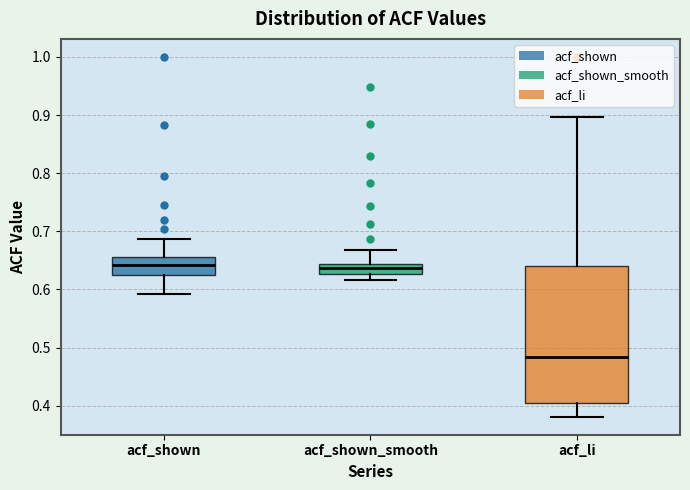

Which box is the tallest, from its lower edge to its upper edge?

acf_li